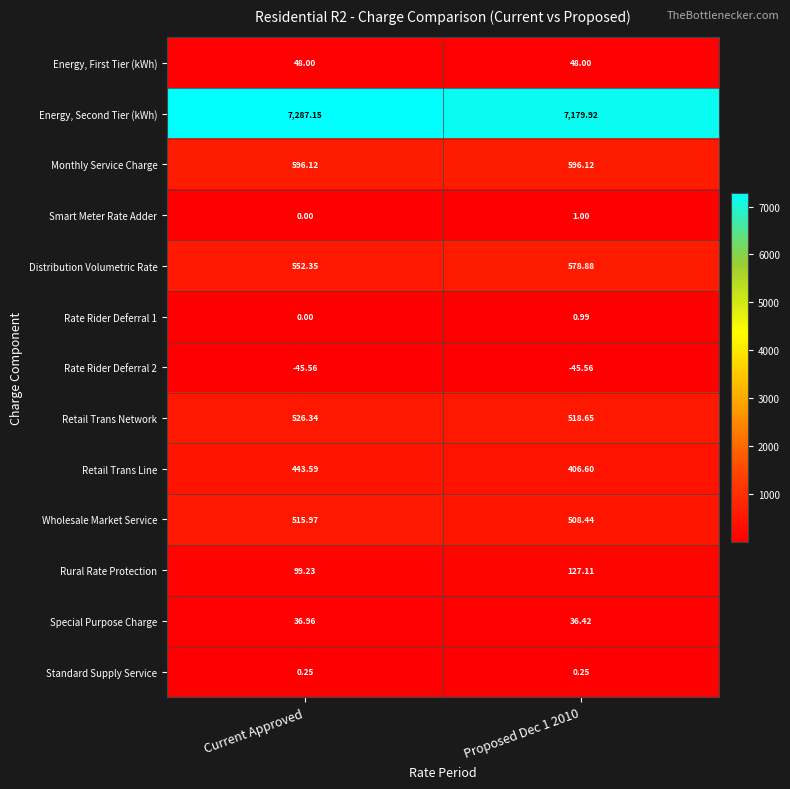

At Proposed Dec 1 2010, list the series in order from largest to smallest.

Energy, Second Tier (kWh), Monthly Service Charge, Distribution Volumetric Rate, Retail Trans Network, Wholesale Market Service, Retail Trans Line, Rural Rate Protection, Energy, First Tier (kWh), Special Purpose Charge, Smart Meter Rate Adder, Rate Rider Deferral 1, Standard Supply Service, Rate Rider Deferral 2